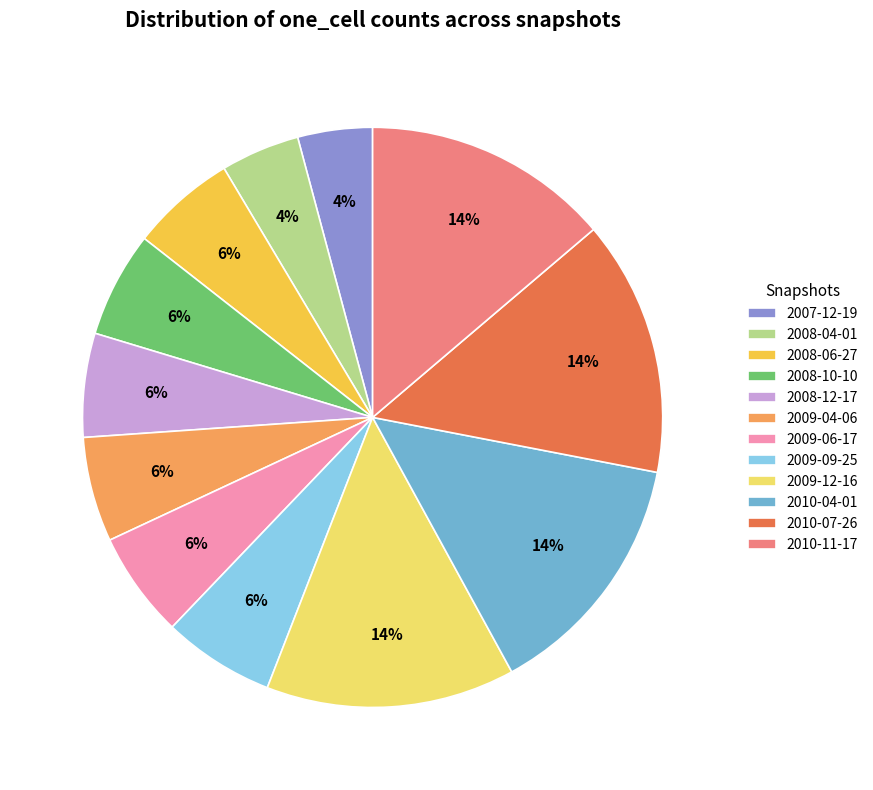

How many segments does this pie chart have?

12